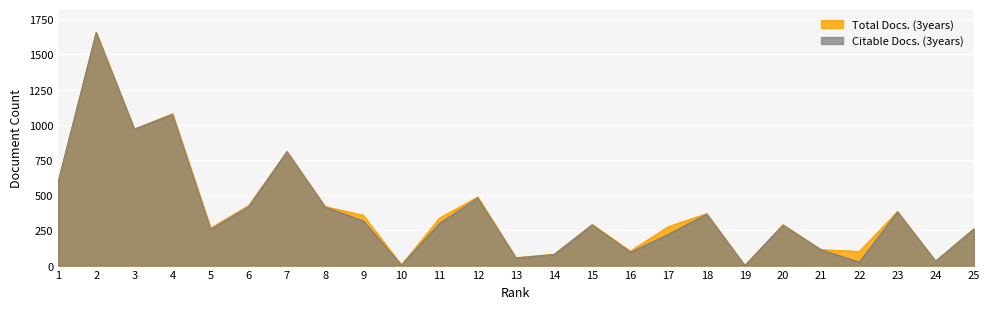

Where is the first local maximum for Citable Docs. (3years)?

2